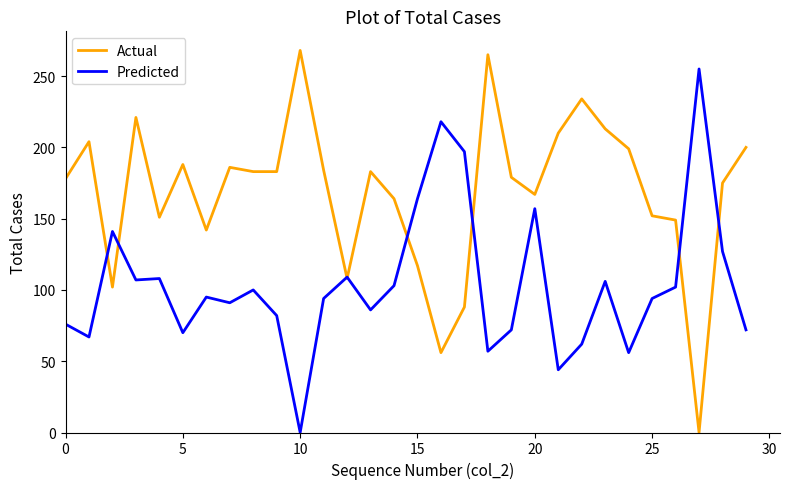

List the series in order of their peak value, lowest first.

Predicted, Actual